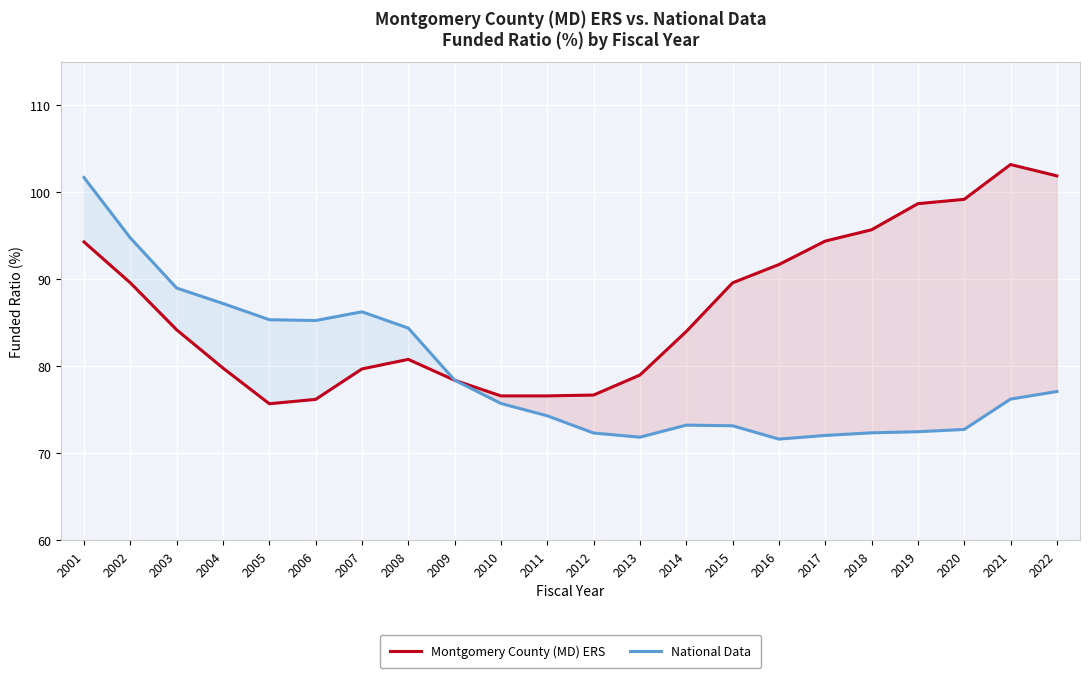

How many times do National Data and Montgomery County (MD) ERS cross each other?

1